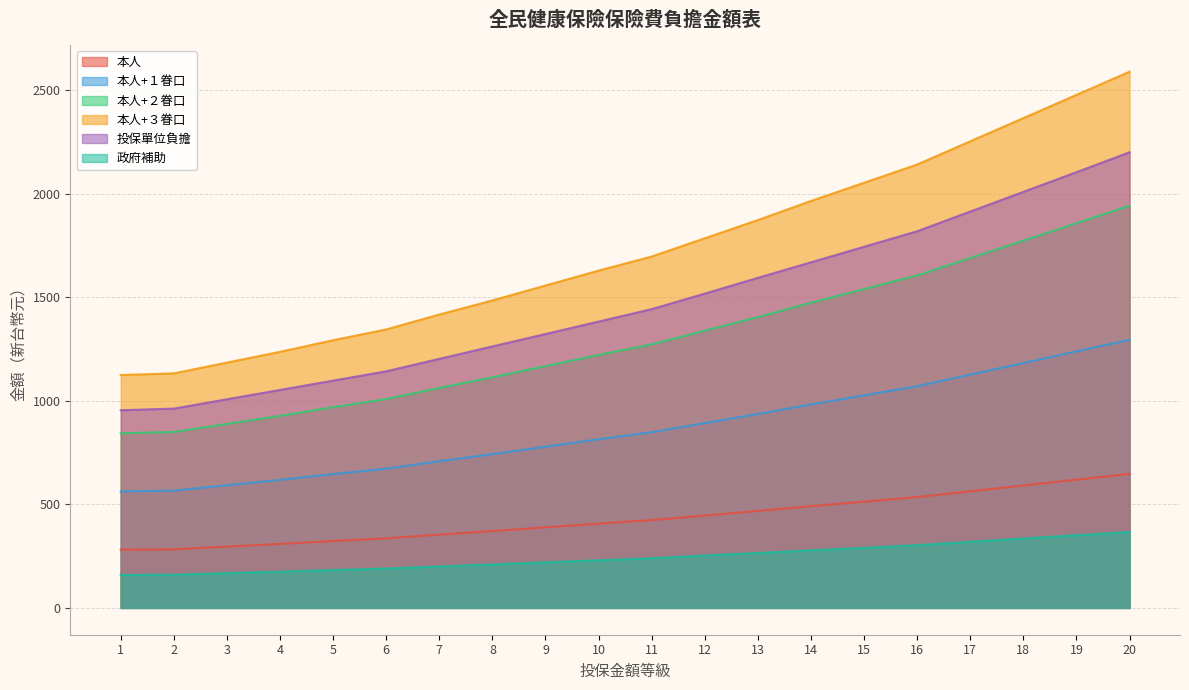

At which category does the chart reach its minimum across all series?

1